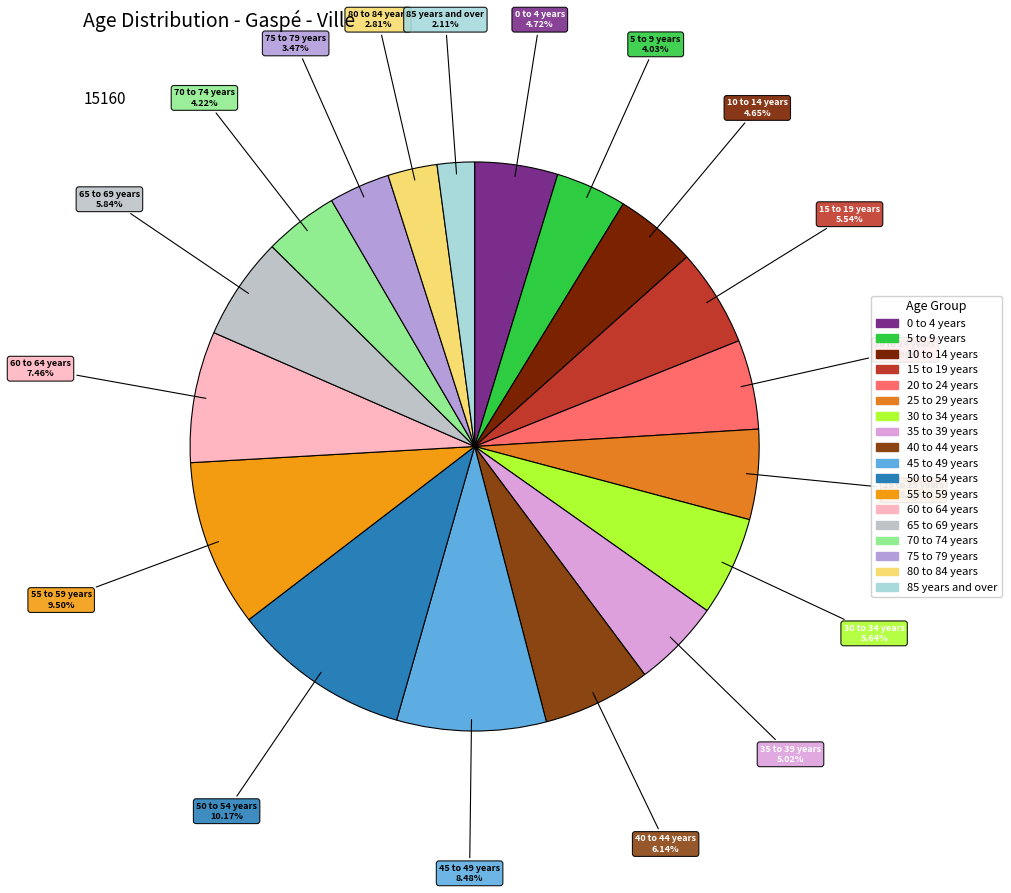

Combined, do 40 to 44 years and 5 to 9 years account for over 50%?

No